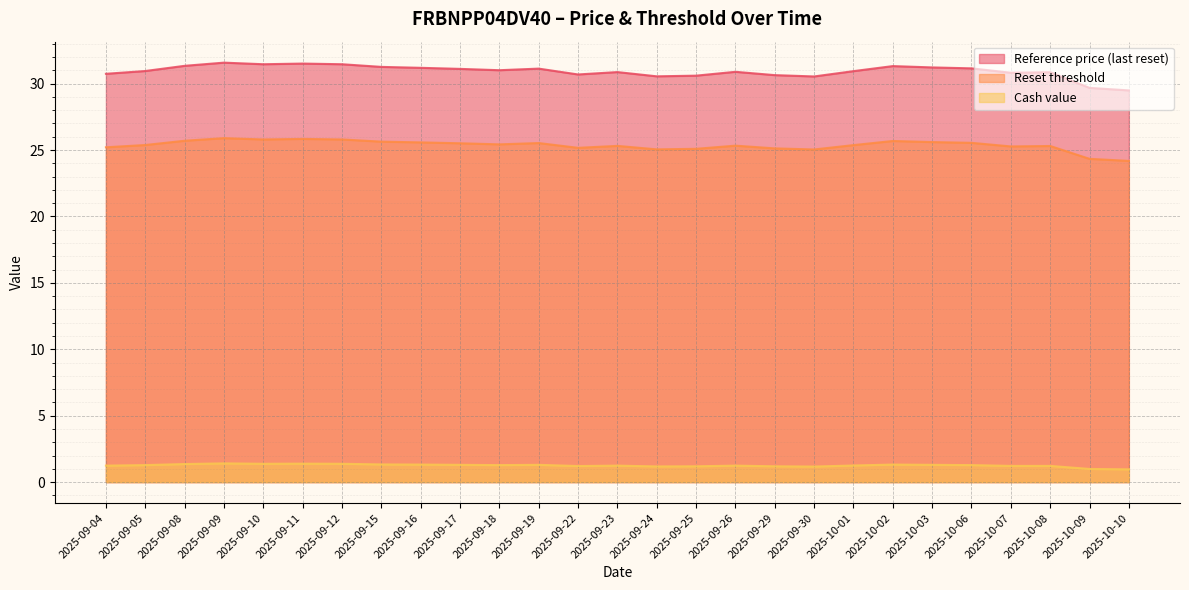

What is the maximum value for Reset threshold?

25.9